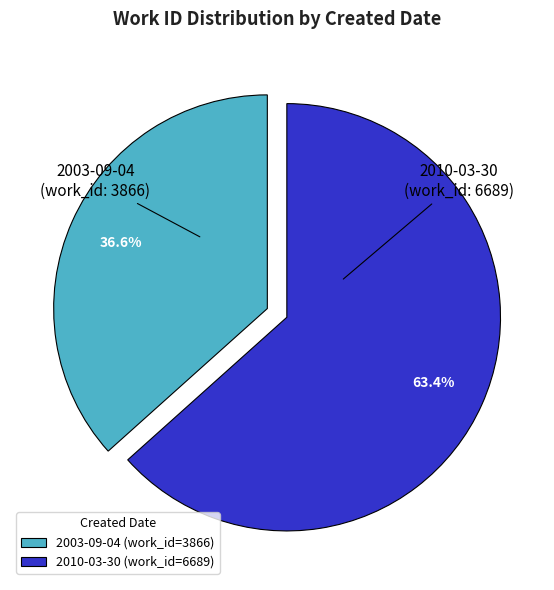

To the nearest percent, what is the difference between the largest and smallest slice percentages?

27%